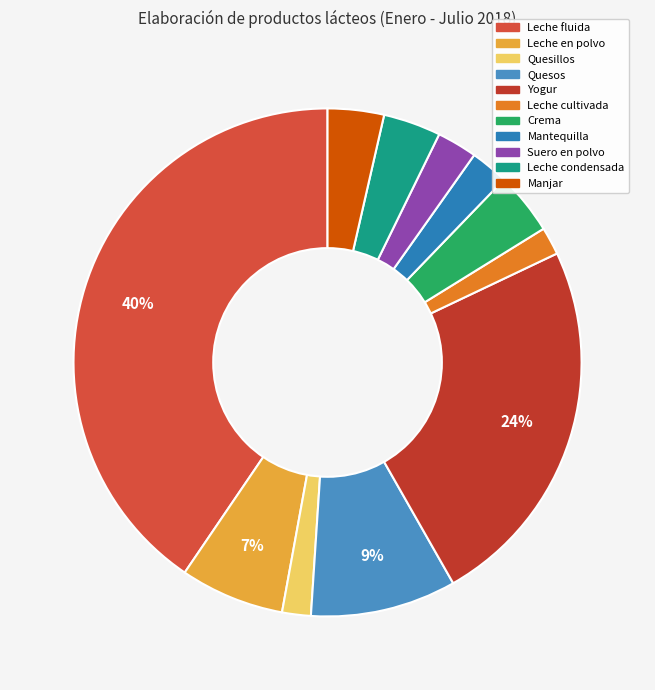

What is the ratio of the value at Leche cultivada to the value at Suero en polvo?

0.7